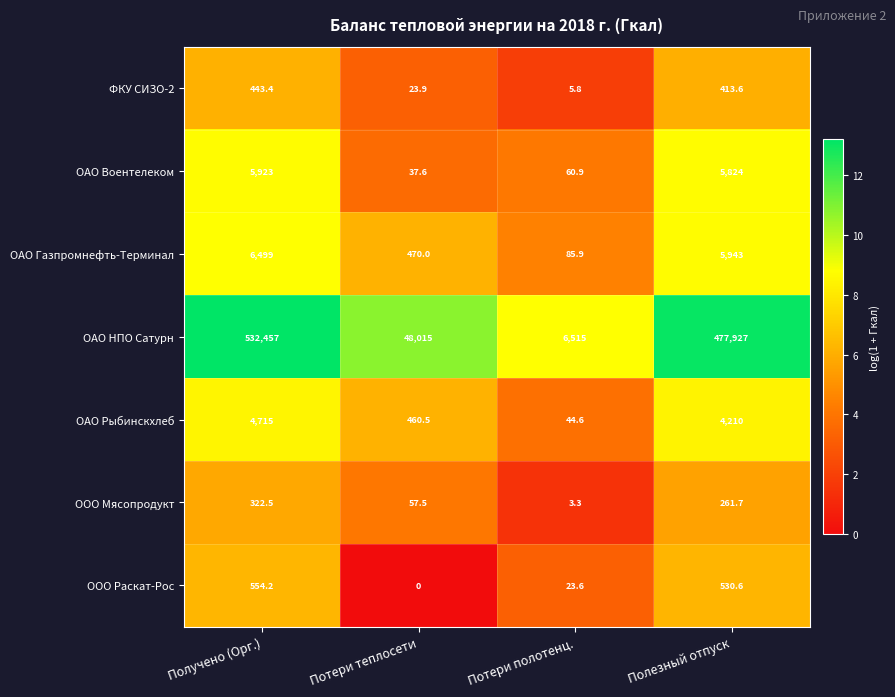

Rank the series at Полезный отпуск from lowest to highest value.

ООО Мясопродукт, ФКУ СИЗО-2, ООО Раскат-Рос, ОАО Рыбинскхлеб, ОАО Воентелеком, ОАО Газпромнефть-Терминал, ОАО НПО Сатурн